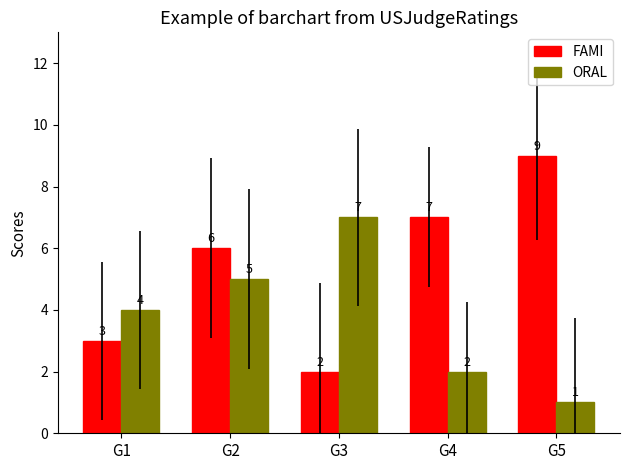

Between G1 and G4, which series saw the biggest shift?

FAMI